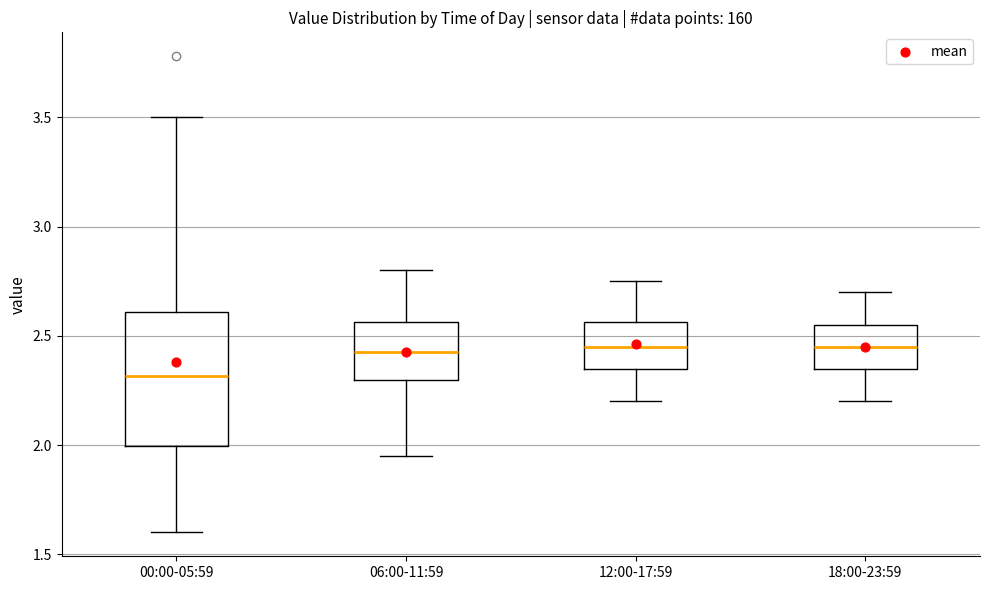

Where does the median line of the box for 06:00-11:59 sit on the y-axis? The values are not printed on the chart, so give them approximately, as read against the axis.

2.45